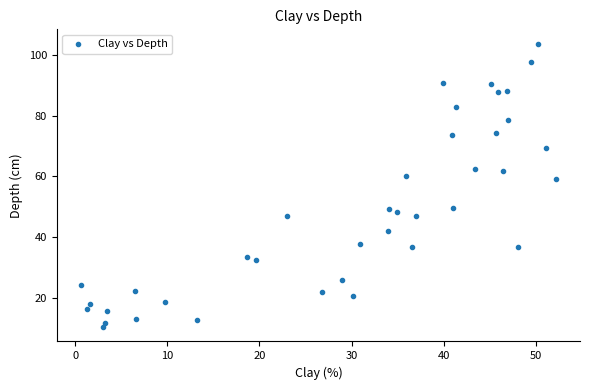

What is the range of X values (max minus min)?

51.6